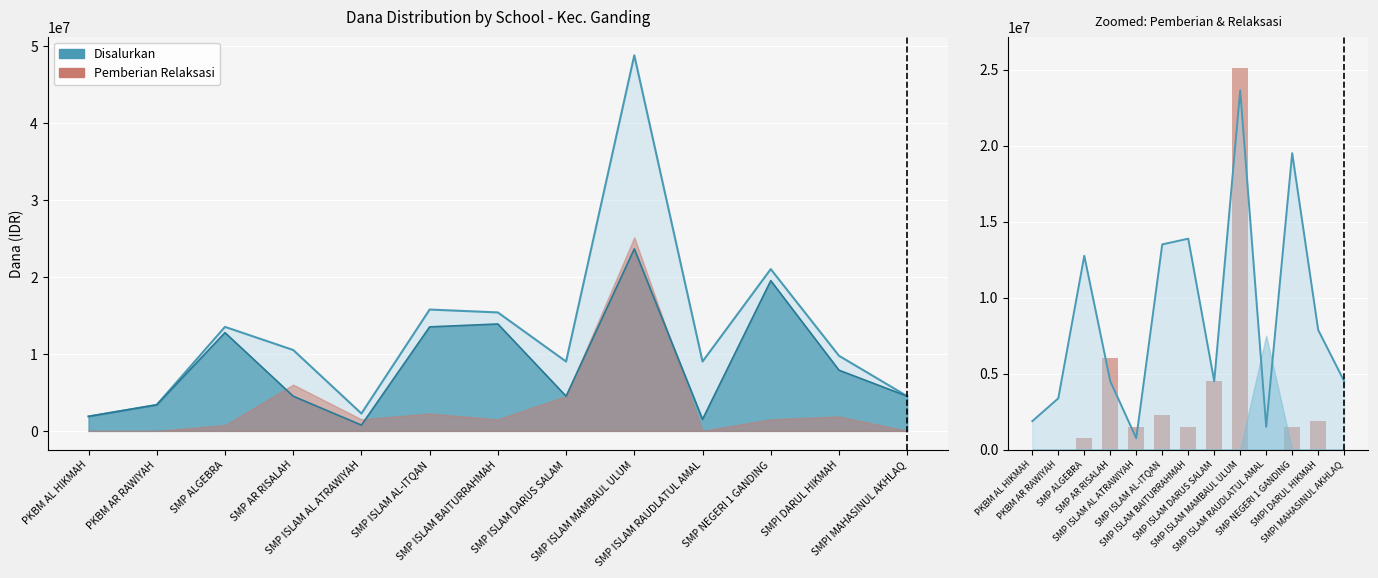

What position from the left is SMP ISLAM RAUDLATUL AMAL?

10